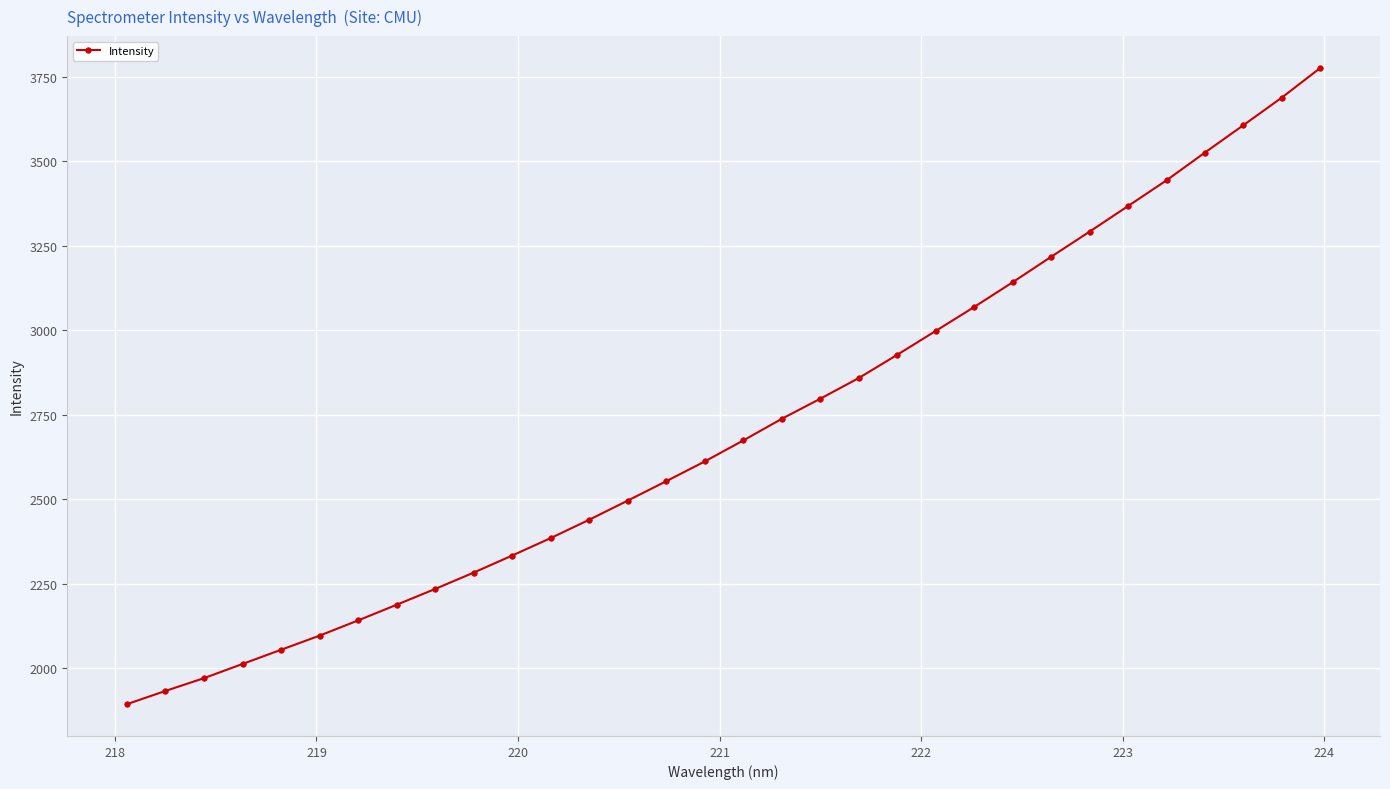

What is the value of the 26th point from the left?

3292.0